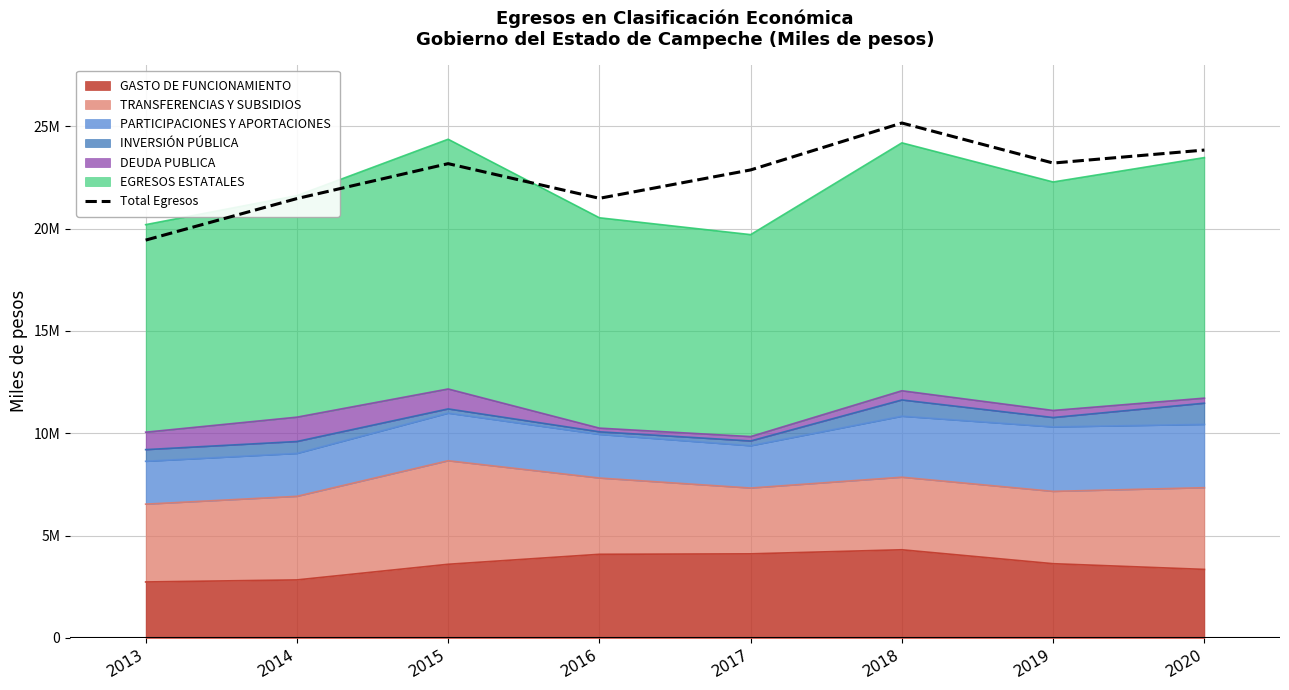

How many lines are shown in the chart?

1